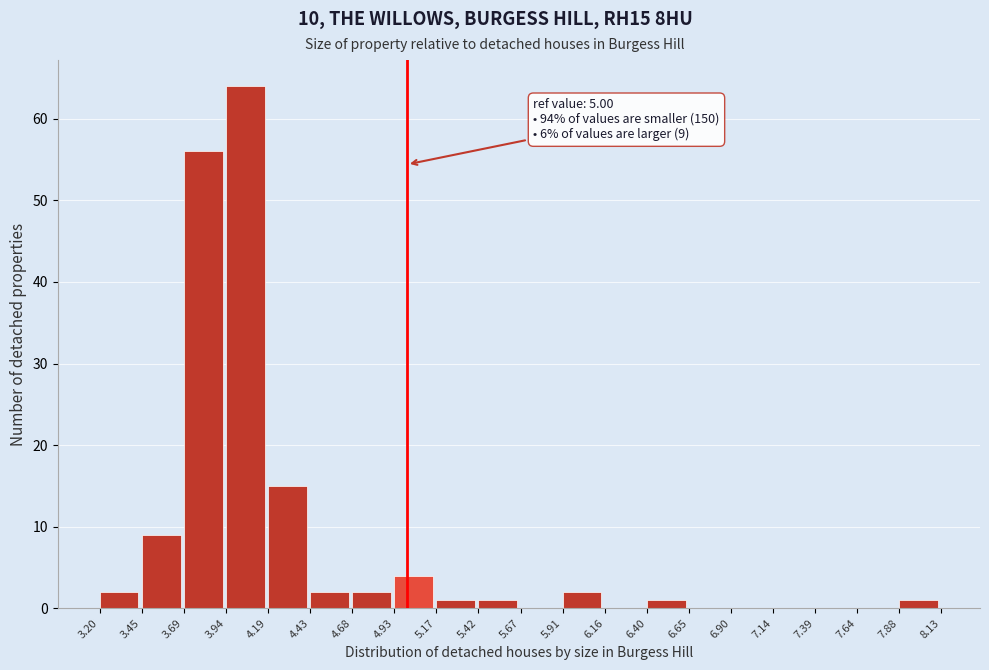

Over which range of the x-axis is the bar tallest?

3.94 to 4.19